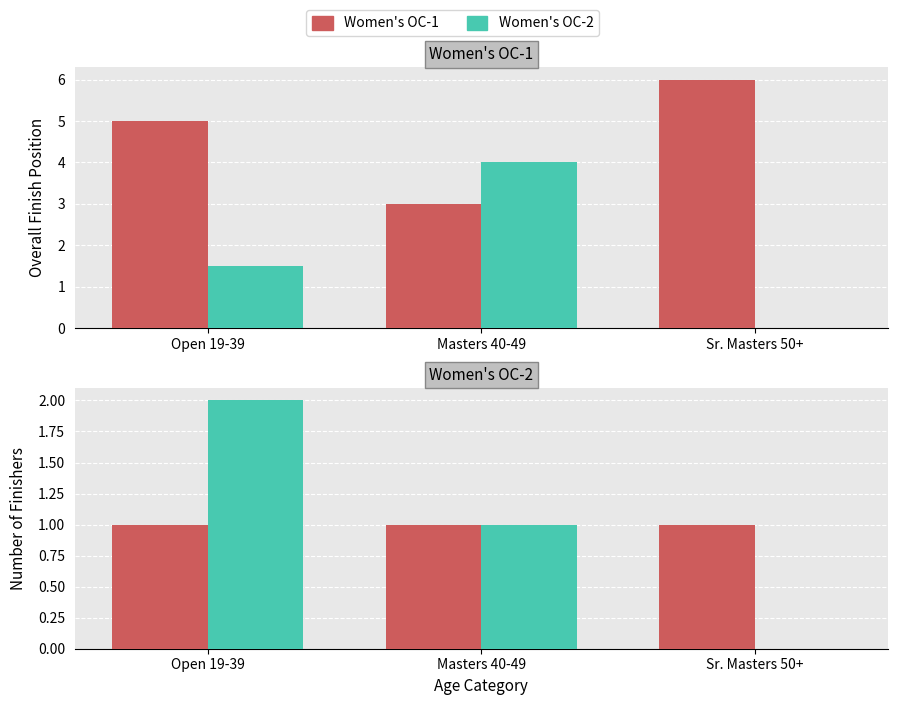

Between Masters 40-49 and Sr. Masters 50+, which series saw the biggest shift?

Women's OC-2